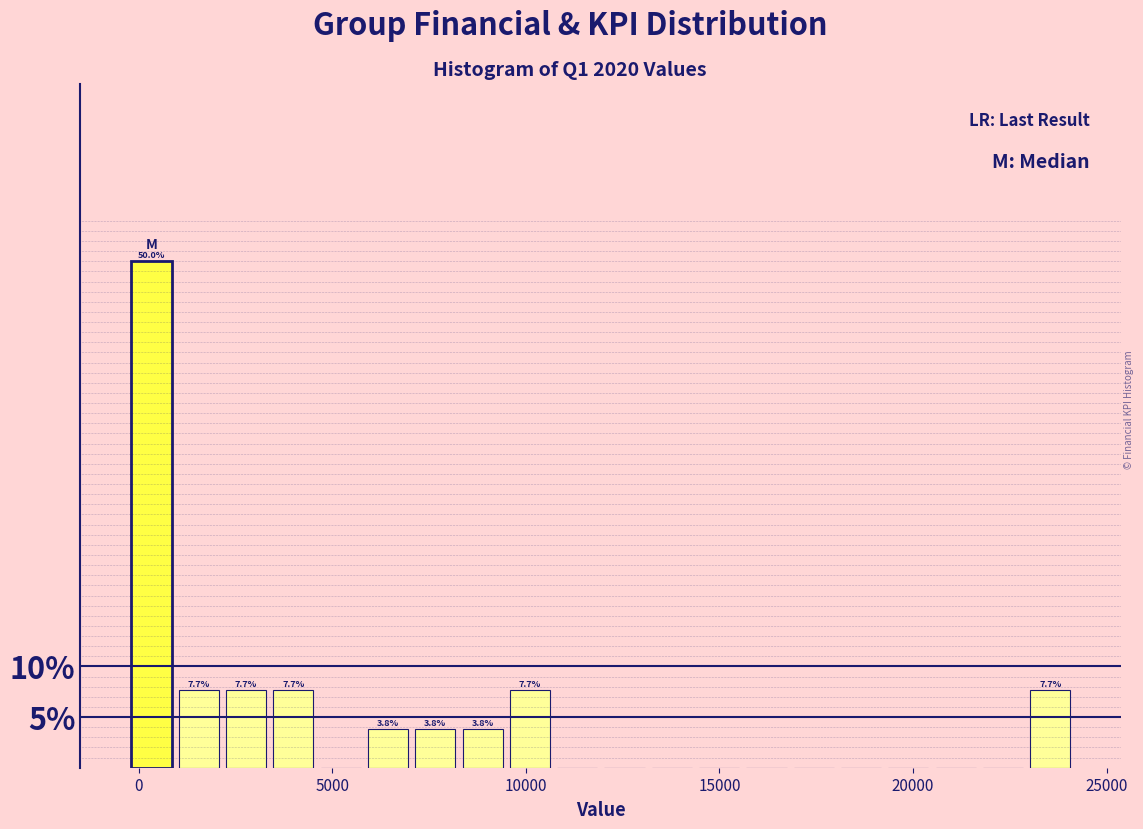

Around what value on the x-axis is the tallest bar? Give the approximate position of its centre, as read against the axis.

500